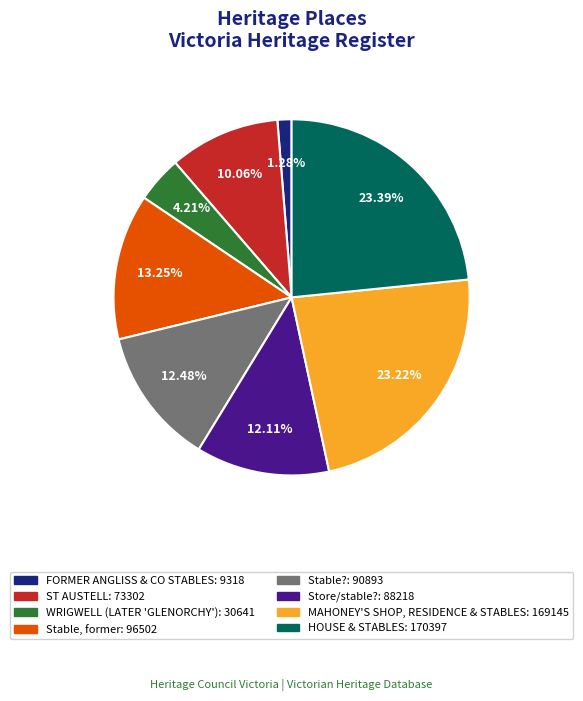

To the nearest percent, what is the combined percentage of ST AUSTELL and Store/stable??

22%